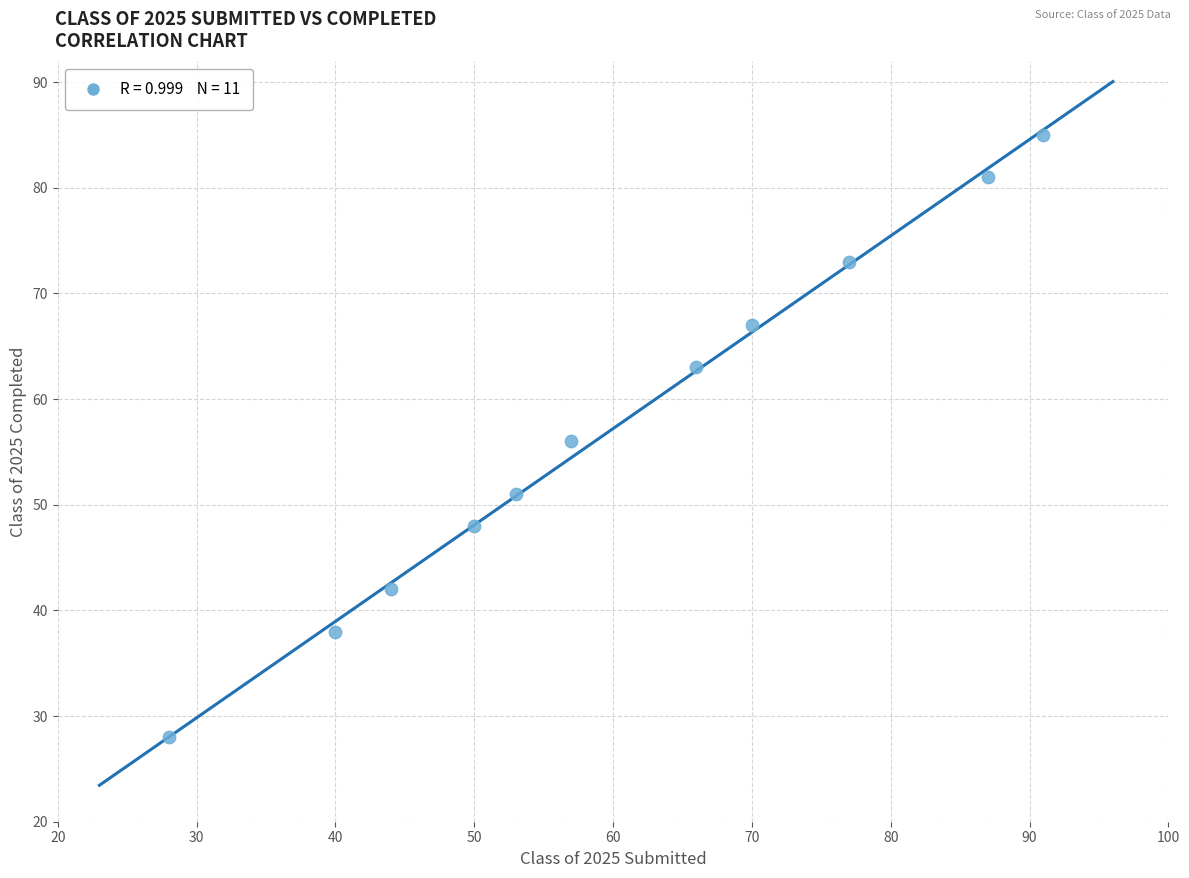

What is the range of Y values (max minus min)?

57